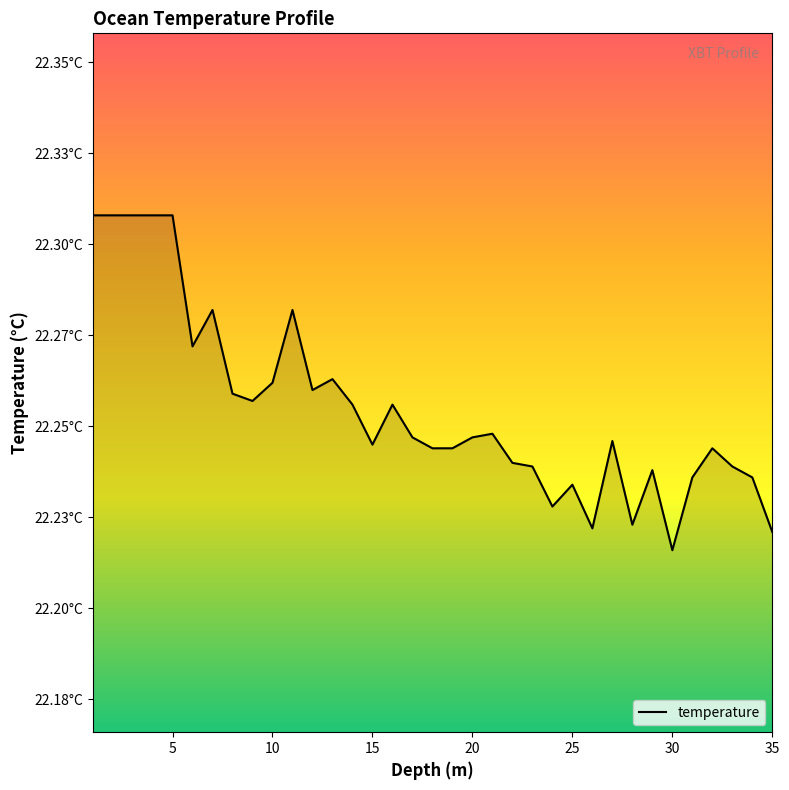

What is the value of the 23rd point from the left?

22.2